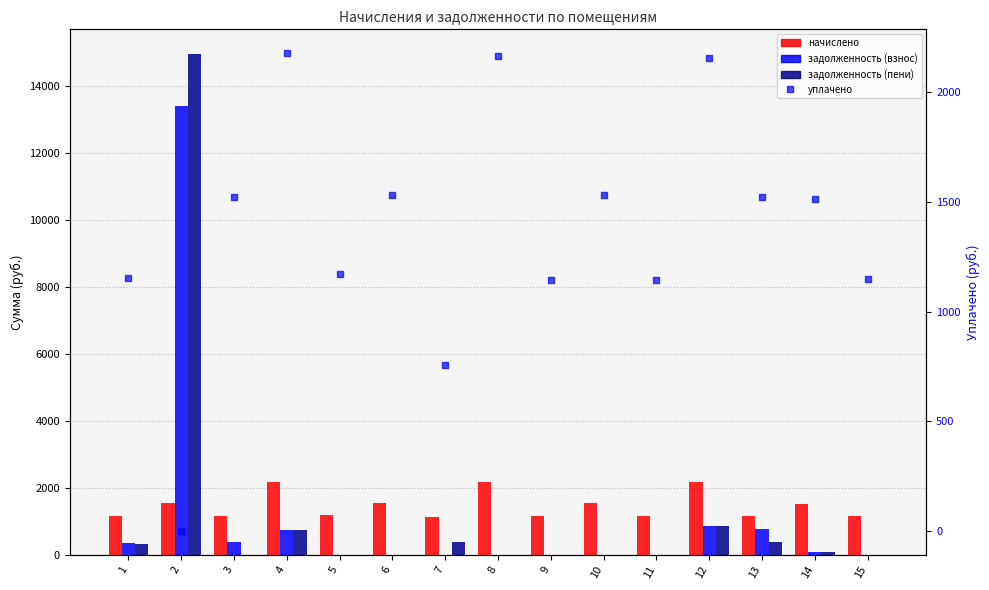

True or false: начислено has a value of 2179.0 at 4.

True